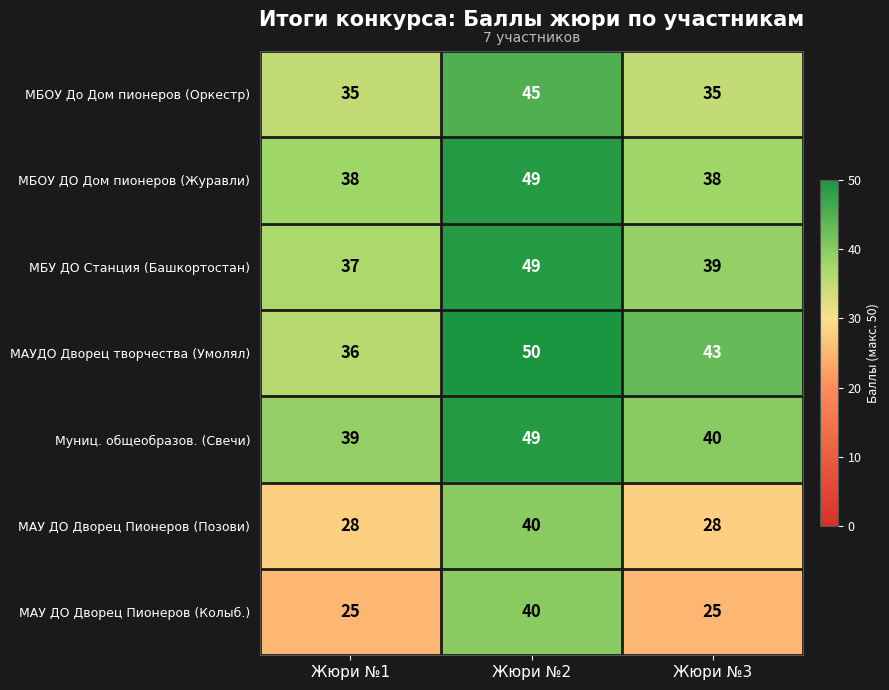

What is the maximum value for Муниц. общеобразов. (Свечи)?

49